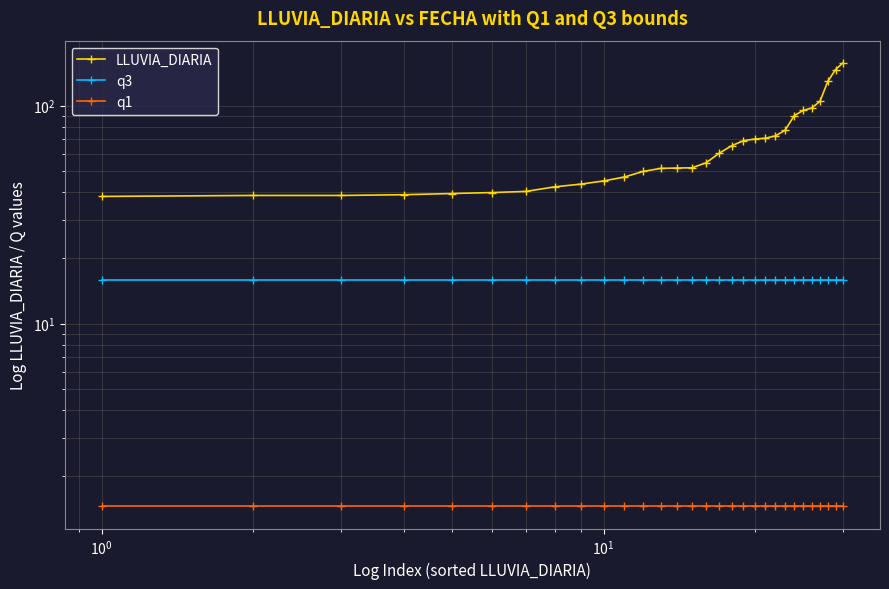

True or false: LLUVIA_DIARIA has more than 1 interior local peaks.

False